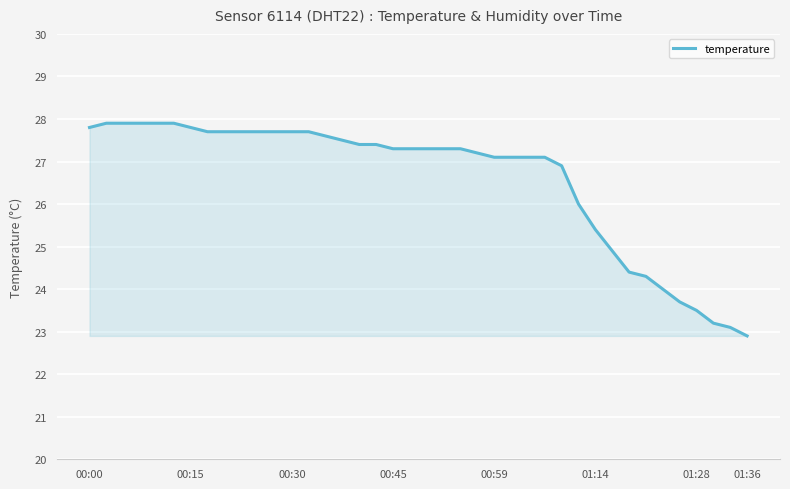

How many distinct data groups are displayed?

1